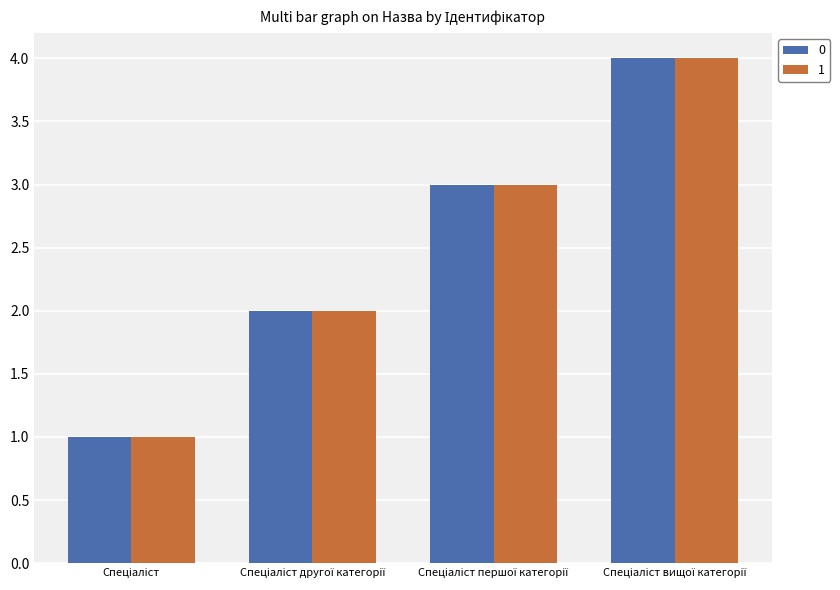

Are the bars grouped side by side (vs. stacked)?

Yes